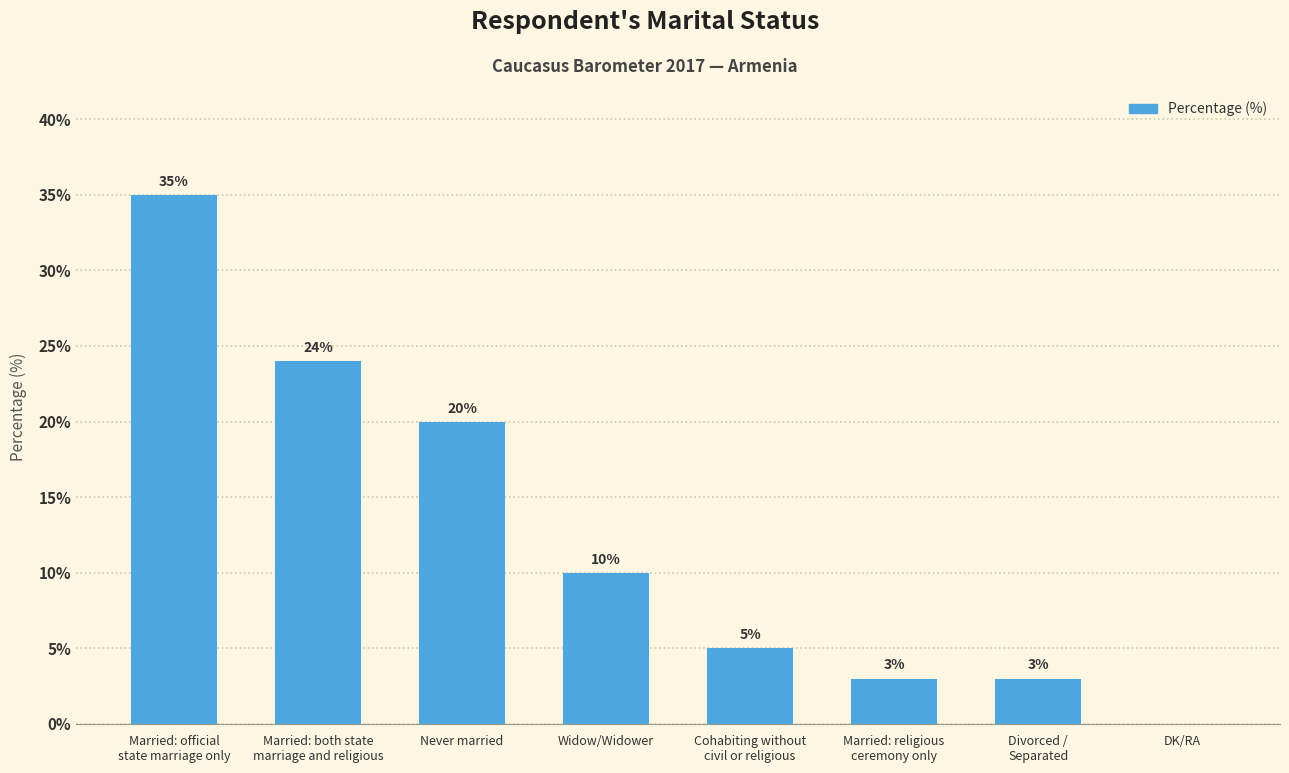

At which label is the value closest to 17?

Never married